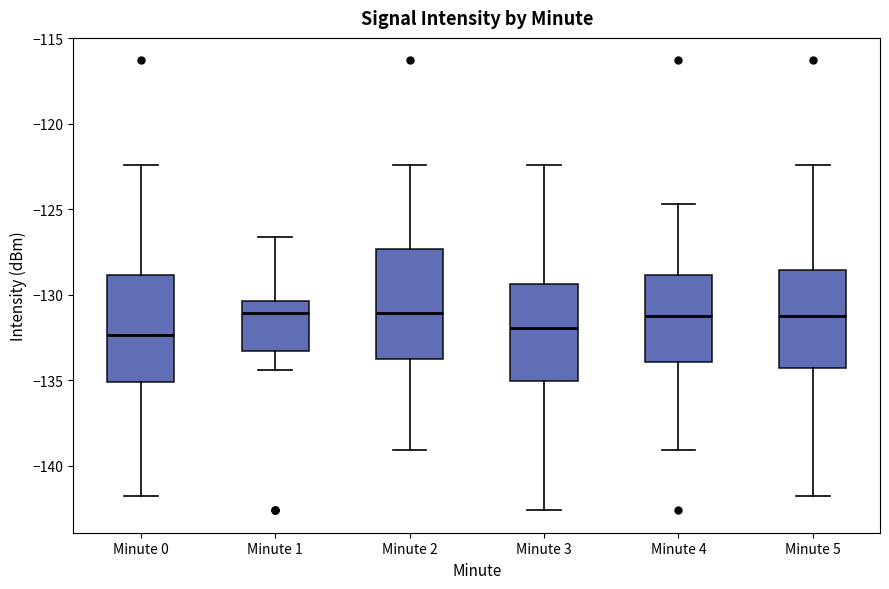

Reading left to right, transcribe this box plot: for each box, give where its median line is, the range the box spans, and where its two whiskers end, as read against the y-axis. The values are not printed on the chart, so give them approximately, as read against the axis.

Minute 0: median -132.5, box -135.0 to -129.0, whiskers -142.0 to -122.5
Minute 1: median -131.0, box -133.5 to -130.5, whiskers -134.5 to -126.5
Minute 2: median -131.0, box -134.0 to -127.5, whiskers -139.0 to -122.5
Minute 3: median -132.0, box -135.0 to -129.5, whiskers -142.5 to -122.5
Minute 4: median -131.0, box -134.0 to -129.0, whiskers -139.0 to -124.5
Minute 5: median -131.0, box -134.5 to -128.5, whiskers -142.0 to -122.5